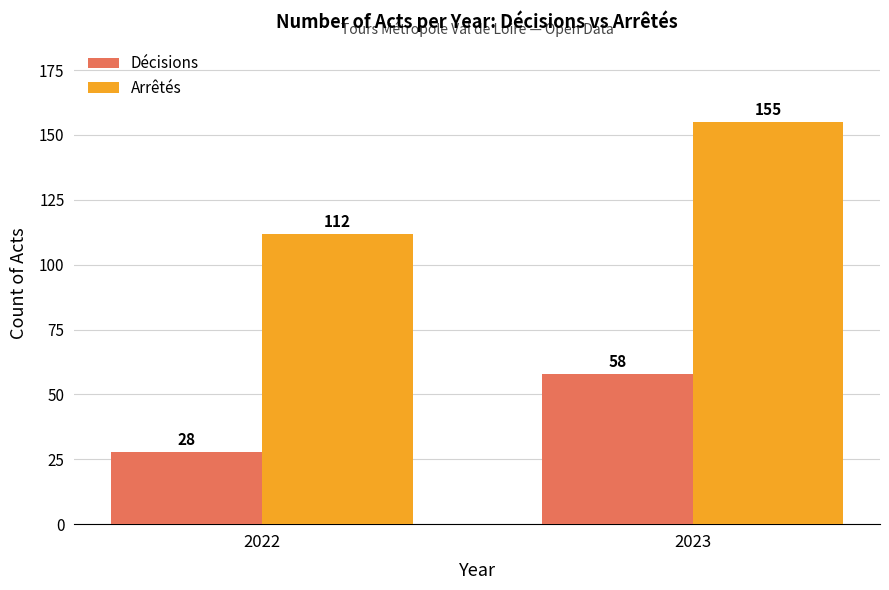

At which label is Décisions closest to 43?

2022